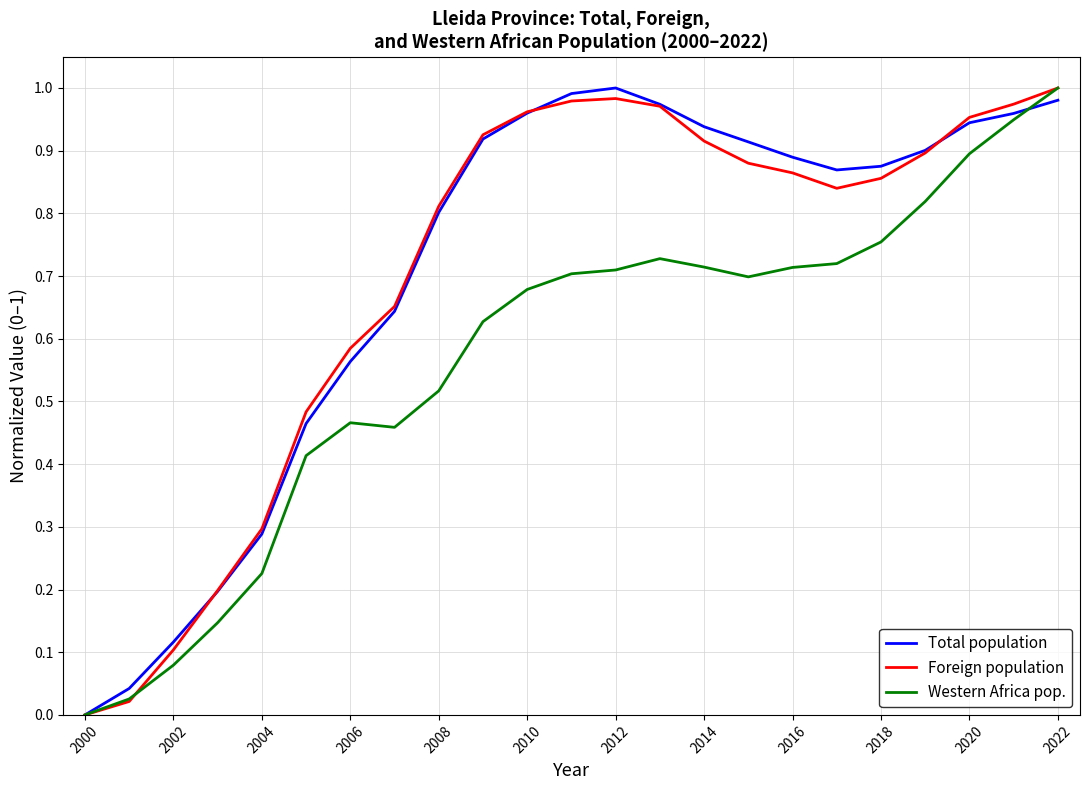

What are all the series names shown in the legend?

Total population, Foreign population, Western Africa pop.